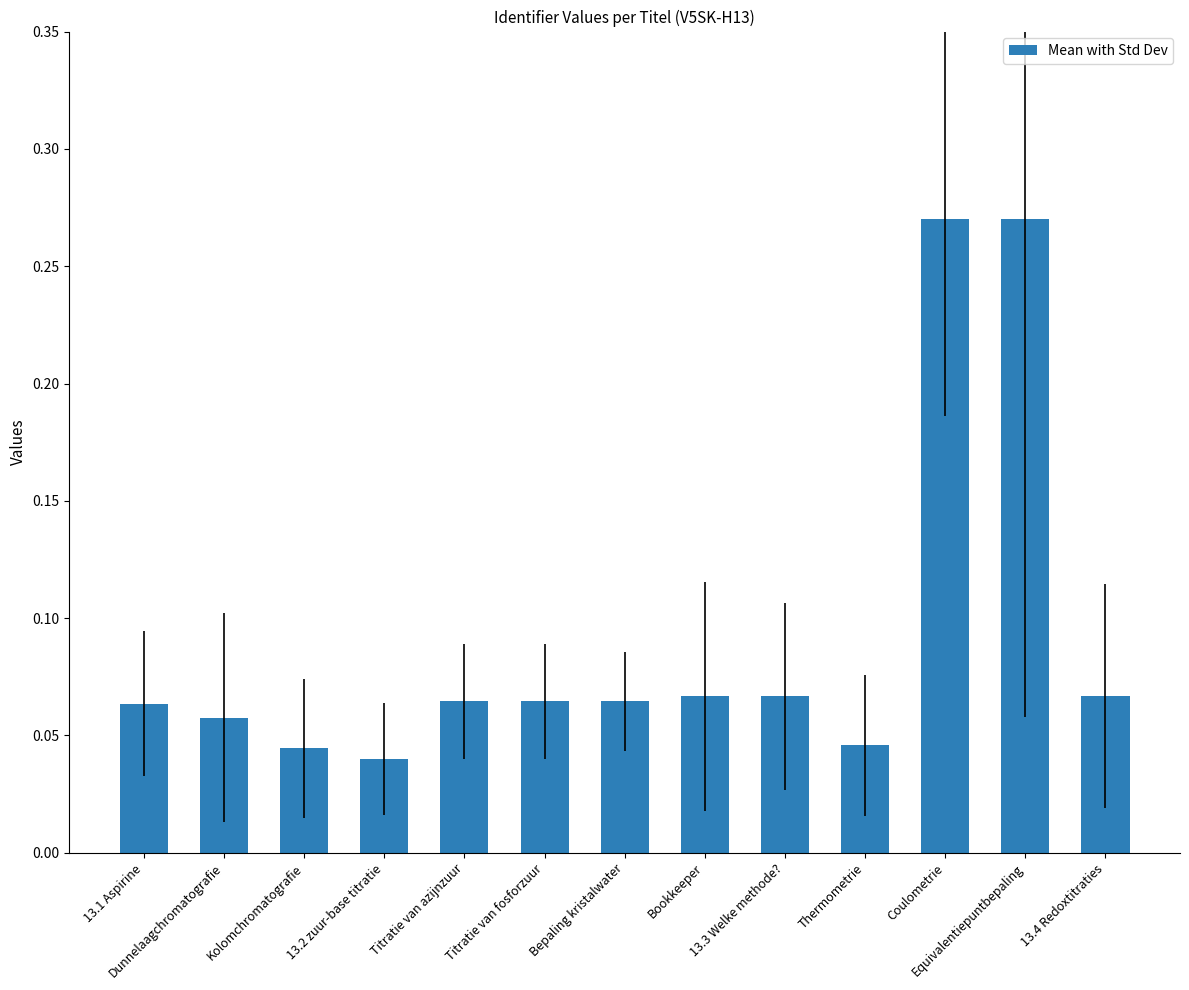

Count the values in the range 0 to 1.

13